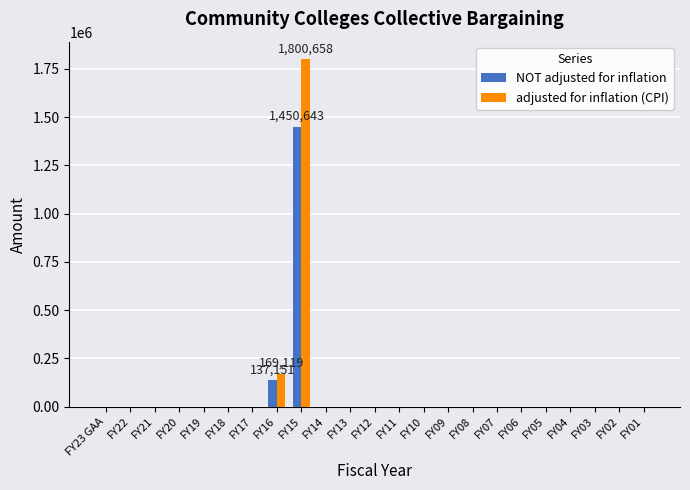

How many groups of bars are there?

23